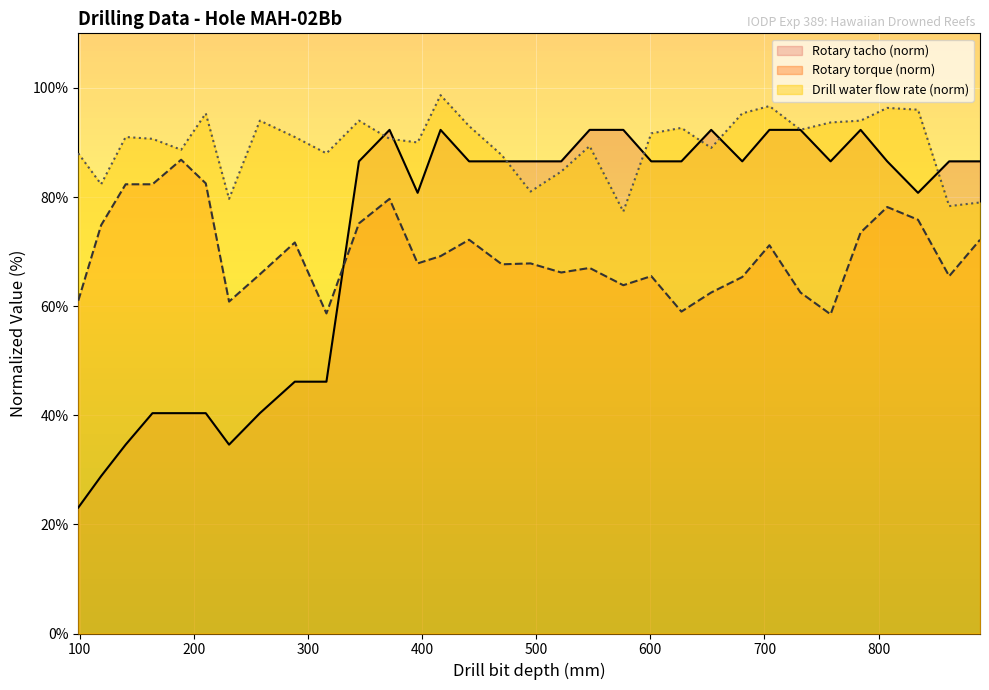

What is the difference between the maximum and minimum values in the Rotary torque series?

28.3